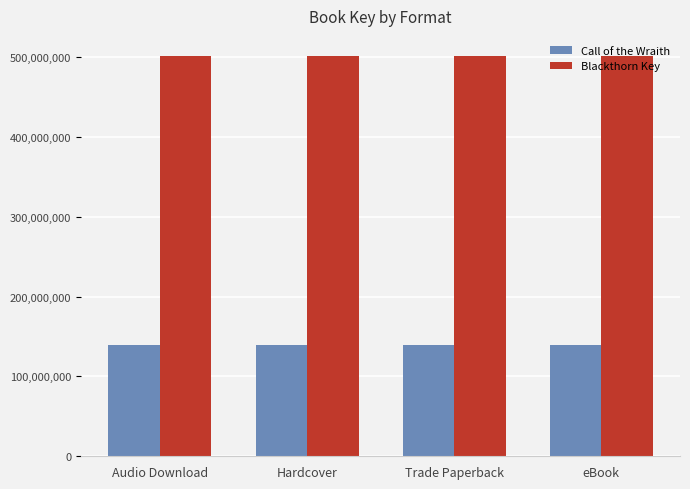

True or false: Call of the Wraith has a value of 88549455 at eBook.

False